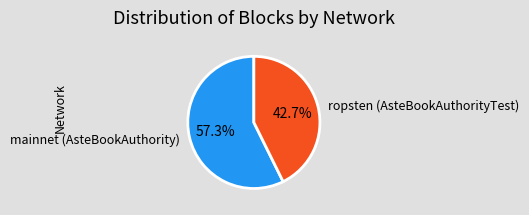

The ropsten (AsteBookAuthorityTest) slice represents 31% of the pie. True or false?

False